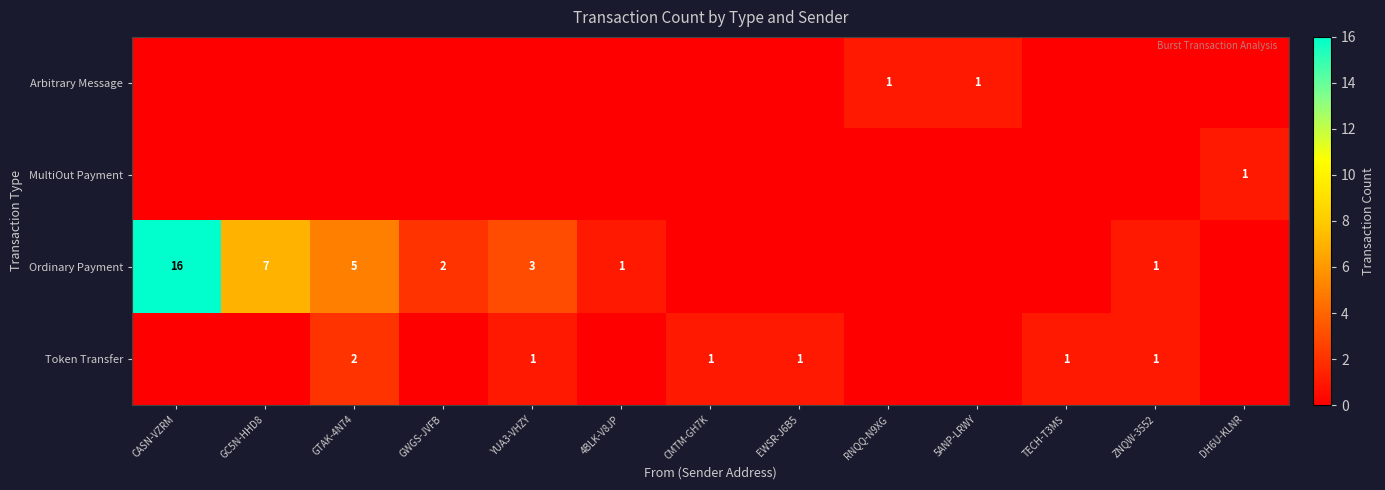

The value of Ordinary Payment at GWGS-JVFB is 2. True or false?

True